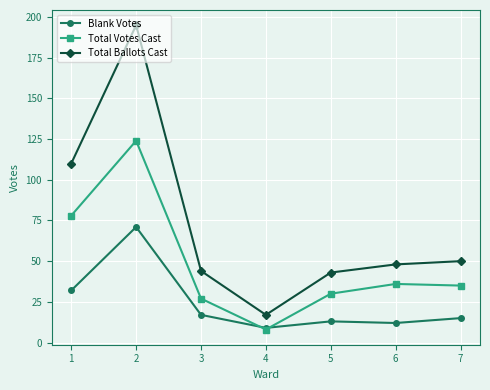

Reading left to right, list all the values displayed in this chart.

Blank Votes: 1=32	2=71	3=17	4=9	5=13	6=12	7=15
Total Votes Cast: 1=78	2=124	3=27	4=8	5=30	6=36	7=35
Total Ballots Cast: 1=110	2=195	3=44	4=17	5=43	6=48	7=50